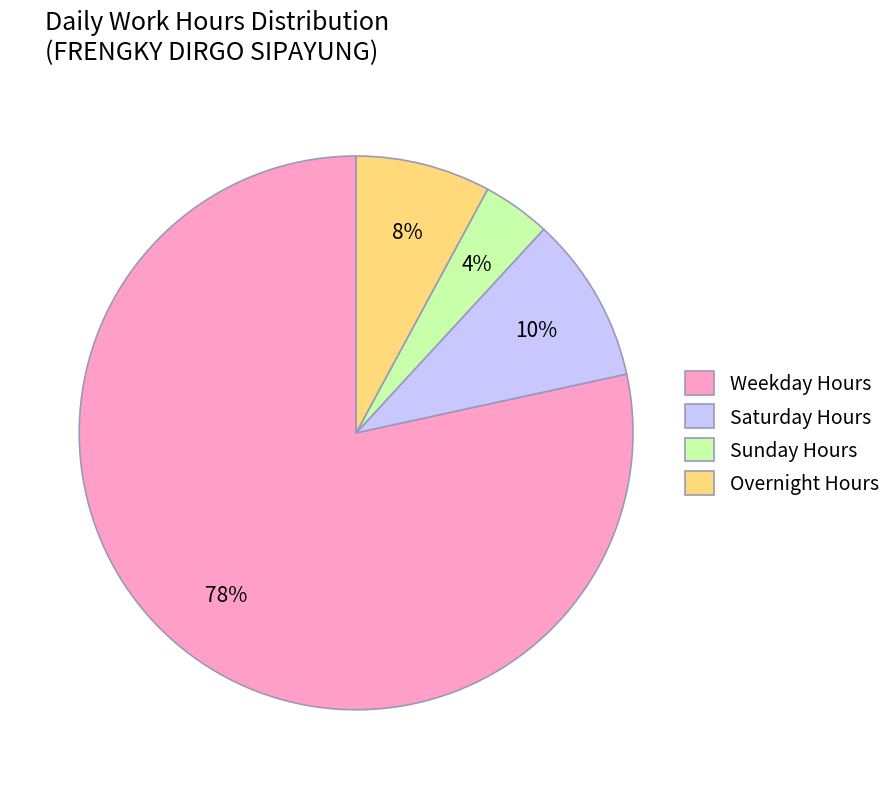

Do Sunday Hours and Overnight Hours together represent more than half of the pie?

No